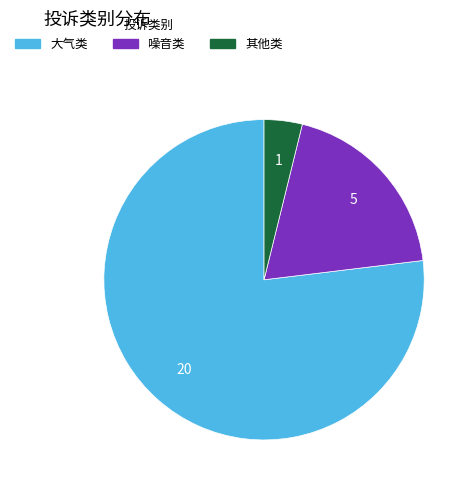

Combined, do 噪音类 and 其他类 account for over 50%?

No